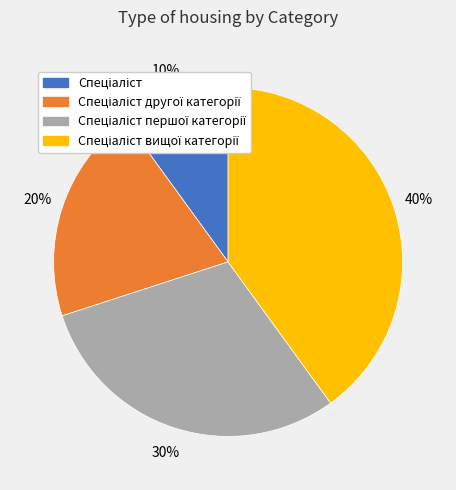

To the nearest percent, what is the difference between the largest and smallest slice percentages?

30%